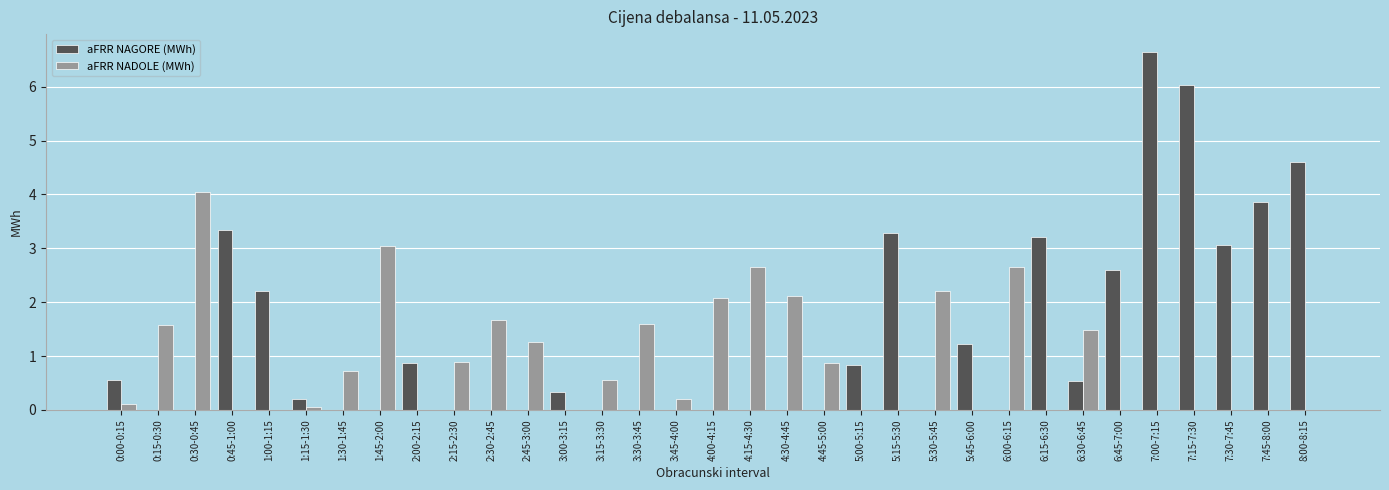

Is it true that aFRR NADOLE (MWh) equals 0.0 at 5:45-6:00?

True